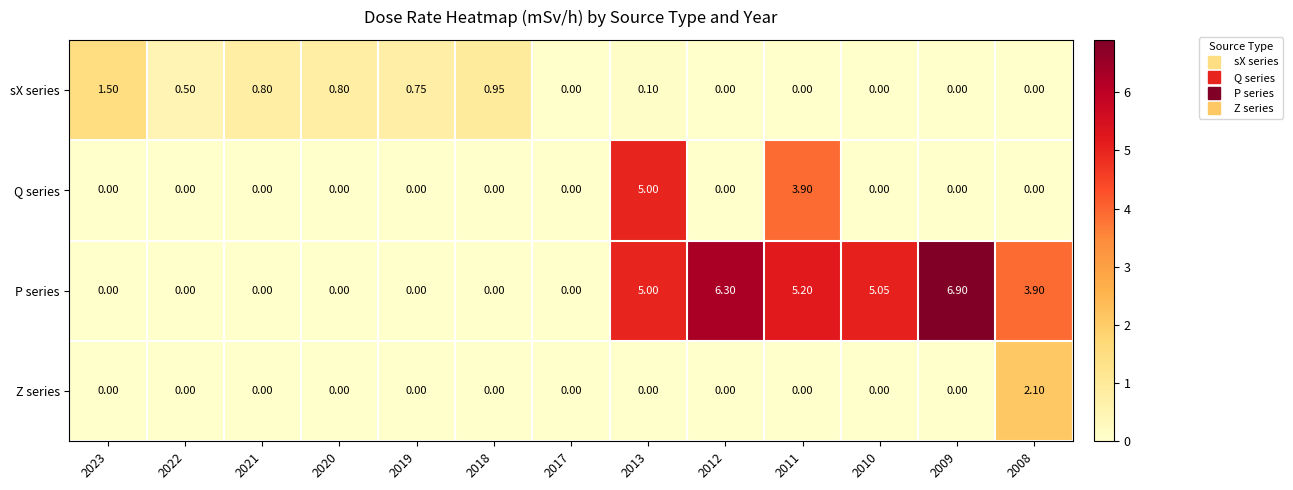

Is the value of sX series at 2022 greater than the value of Q series at 2013?

No